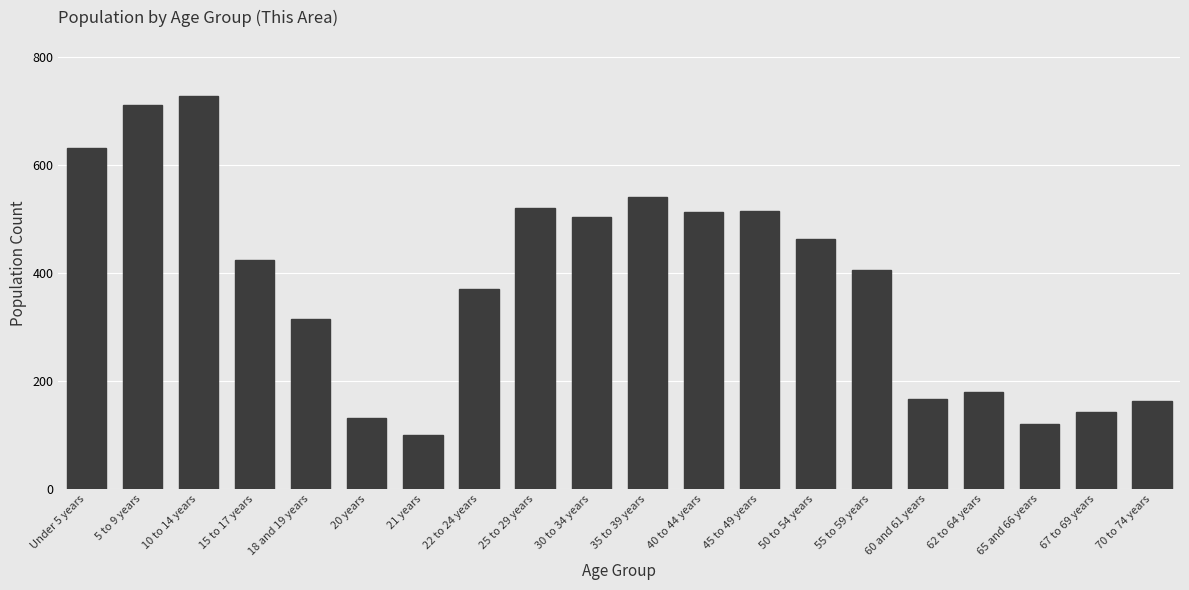

Are the bars grouped side by side (vs. stacked)?

No